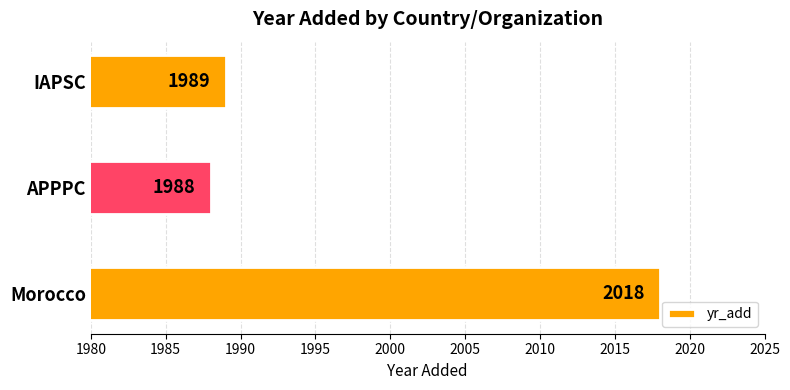

What is the smallest value displayed?

1988